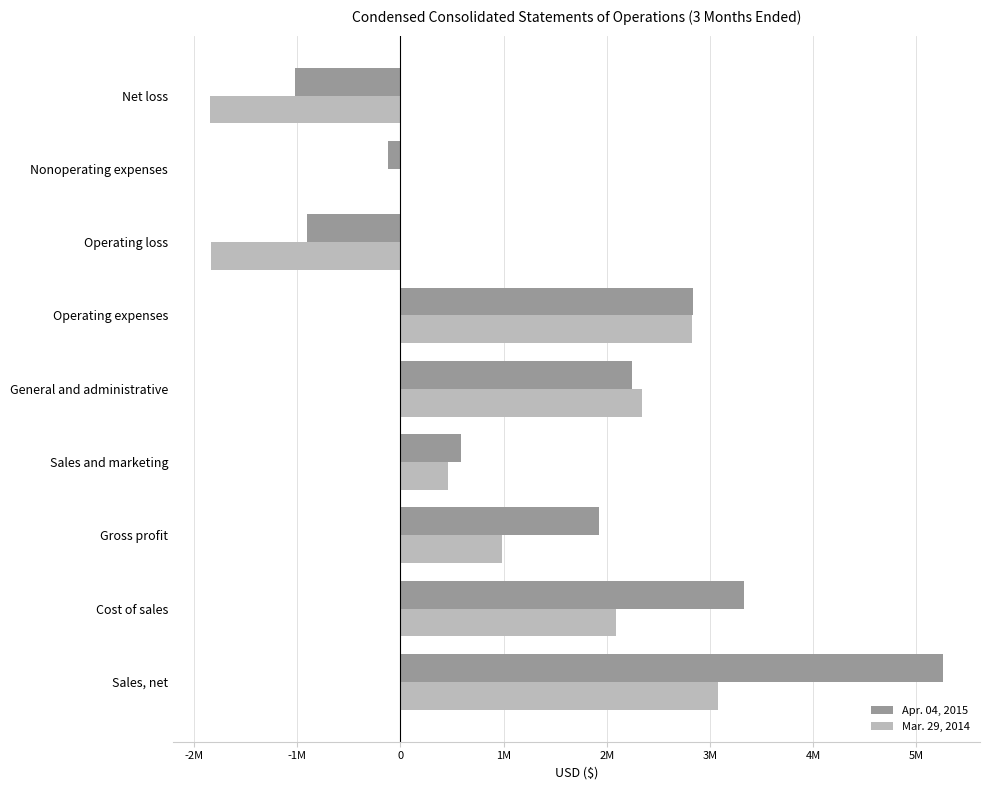

Which series has the widest spread of values?

Apr. 04, 2015